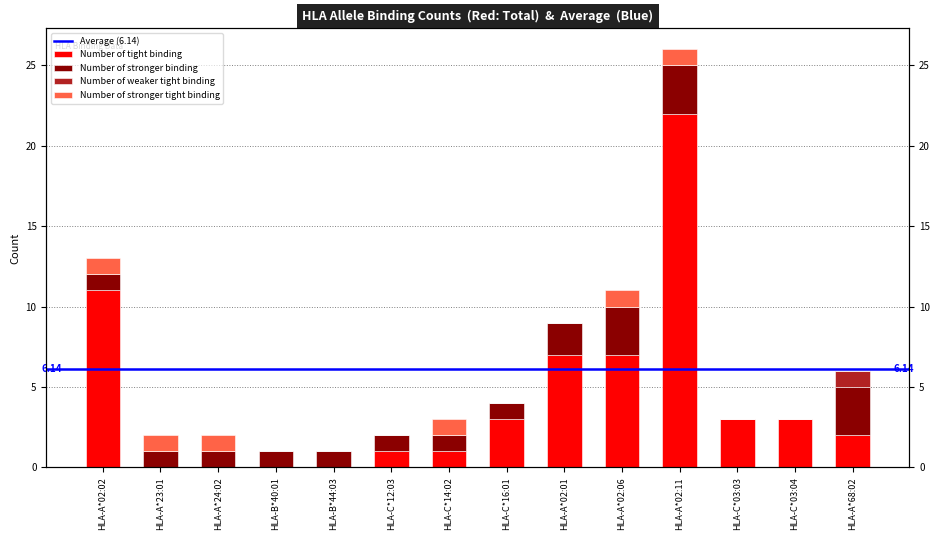

True or false: Number of weaker tight binding has a value of 0 at HLA-C*12:03.

False